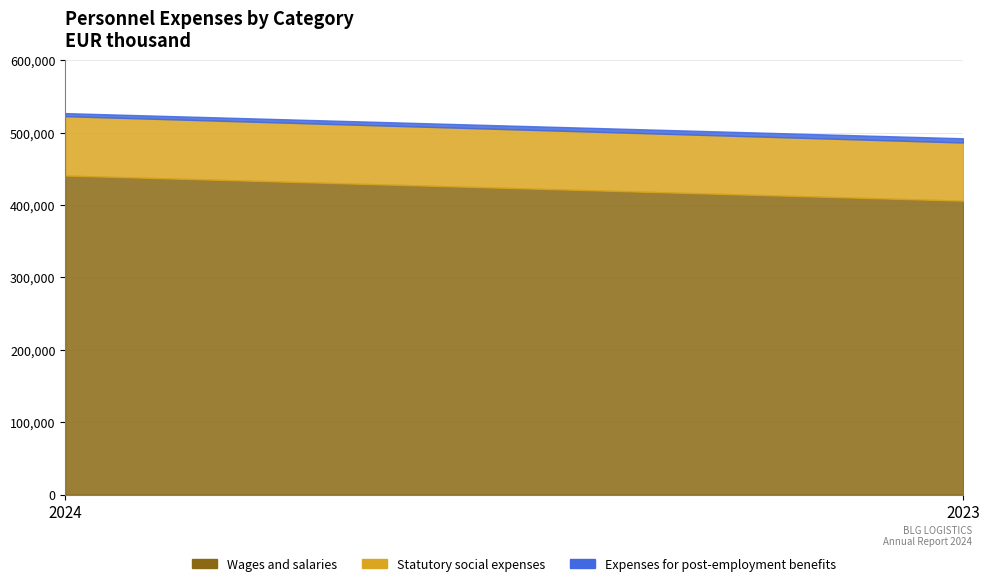

Which series has the largest total across all categories?

Wages and salaries